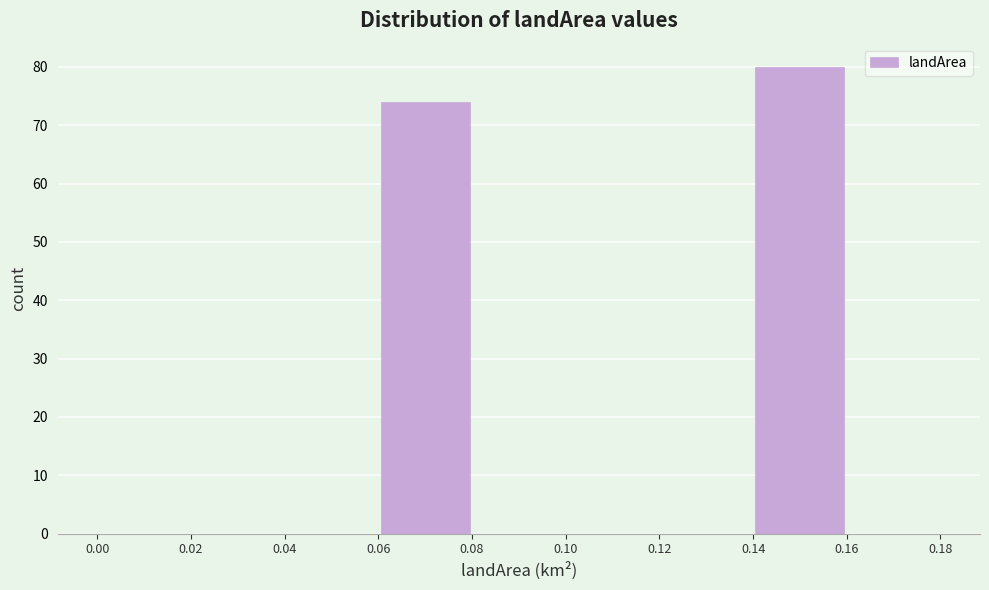

Reading left to right, list every bar in this chart as the range it spans on the x-axis followed by its height. The values are not printed on the chart, so give them approximately, as read against the axis.

0.00 to 0.02: 0
0.02 to 0.04: 0
0.04 to 0.06: 0
0.06 to 0.08: 74
0.08 to 0.10: 0
0.10 to 0.12: 0
0.12 to 0.14: 0
0.14 to 0.16: 80
0.16 to 0.18: 0